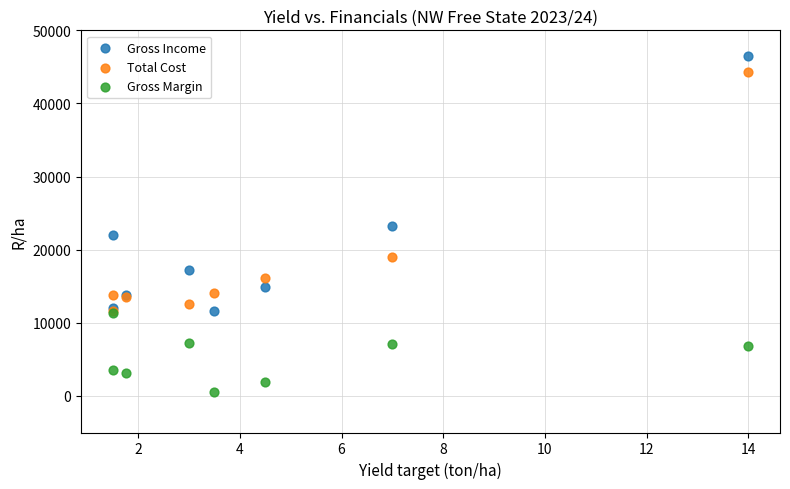

In the Total Cost series, what Y value is closest to 27933?

18994.9